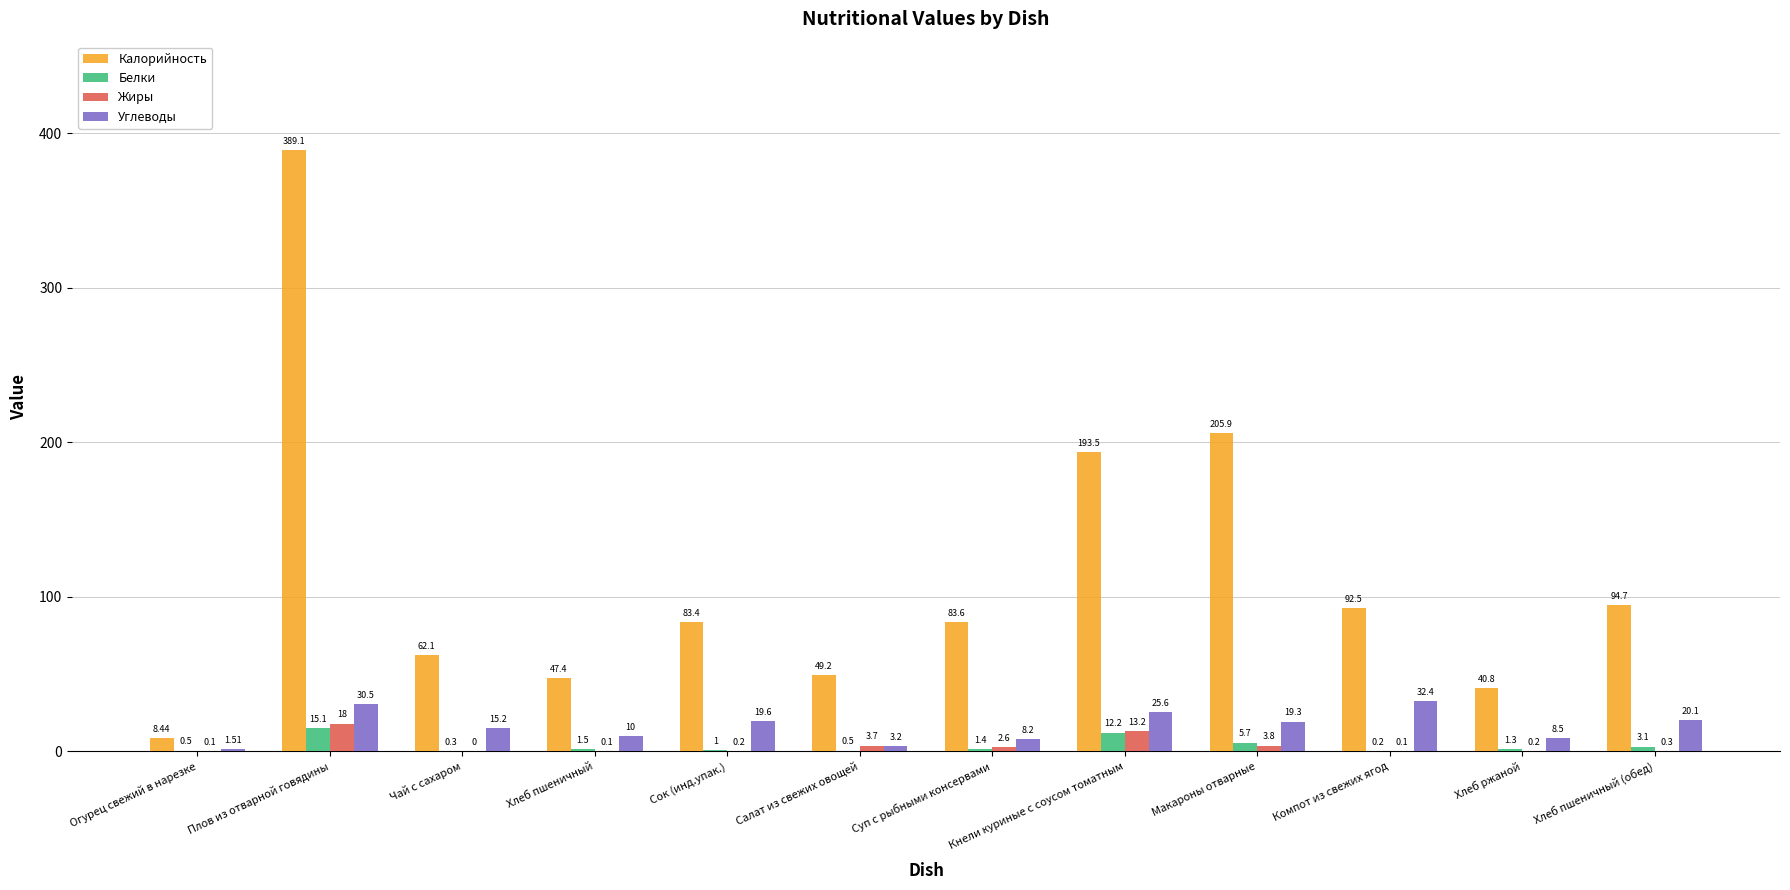

At which label does Белки reach its peak?

Плов из отварной говядины